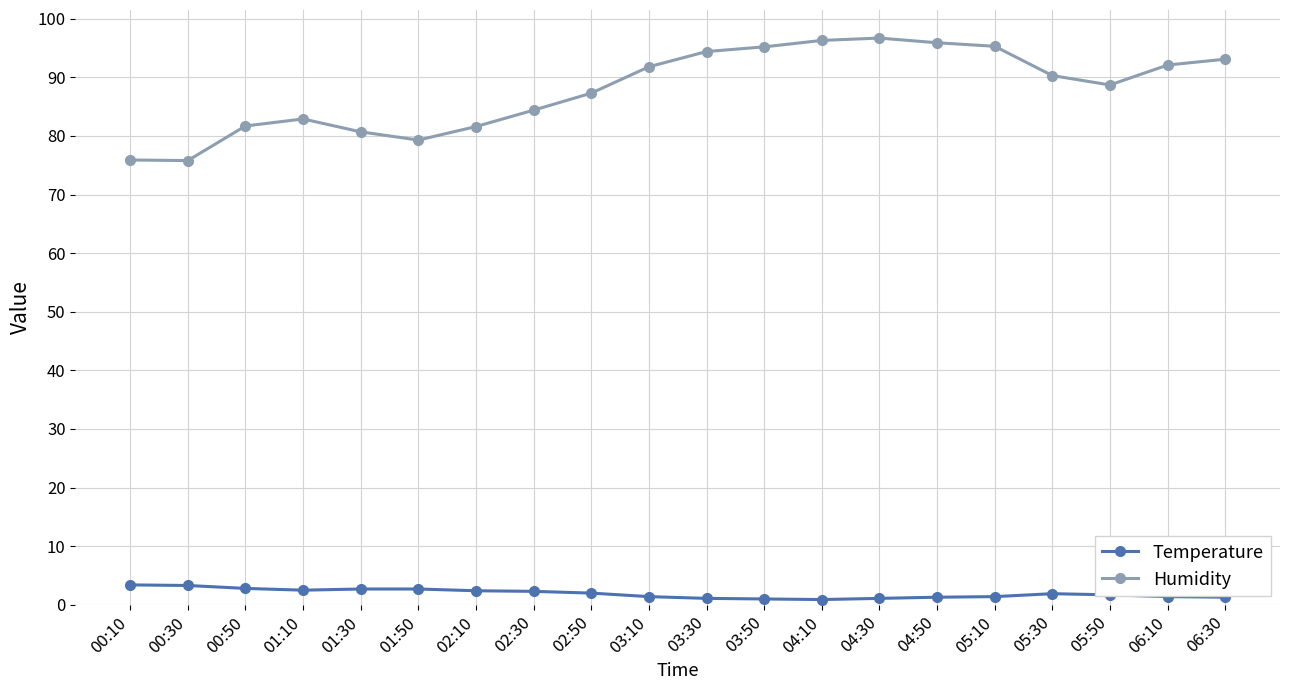

List the series in order of their overall mean, lowest first.

Temperature, Humidity